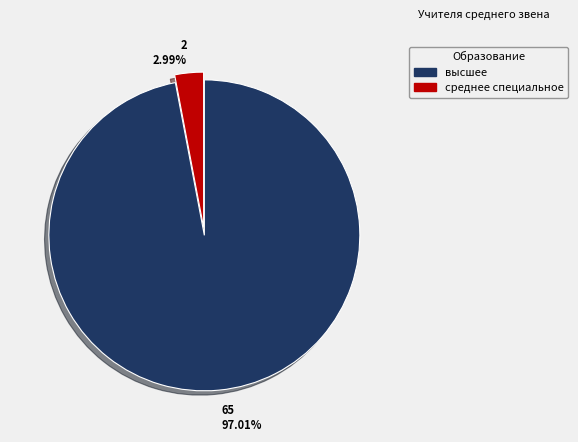

What is the smallest slice in the pie chart?

среднее специальное